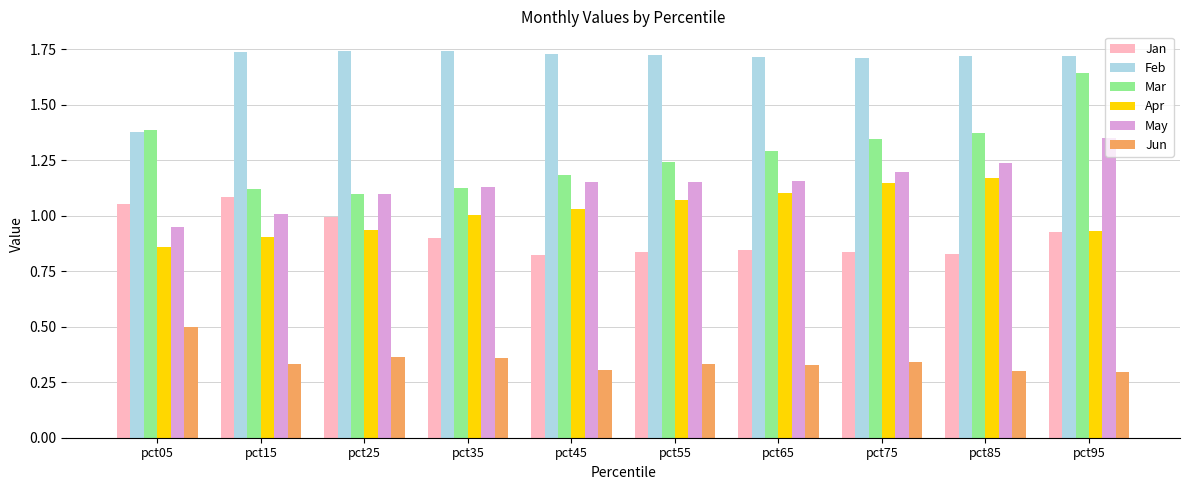

What is the sum of all Apr values?

10.1